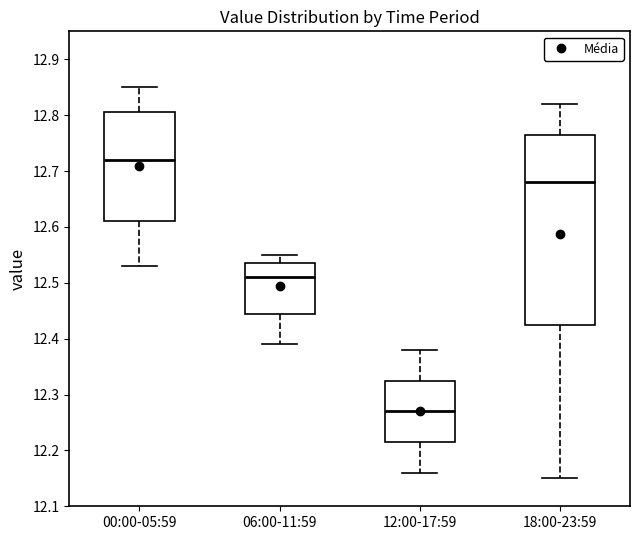

Where does the median line of the box for 12:00-17:59 sit on the y-axis? The values are not printed on the chart, so give them approximately, as read against the axis.

12.27